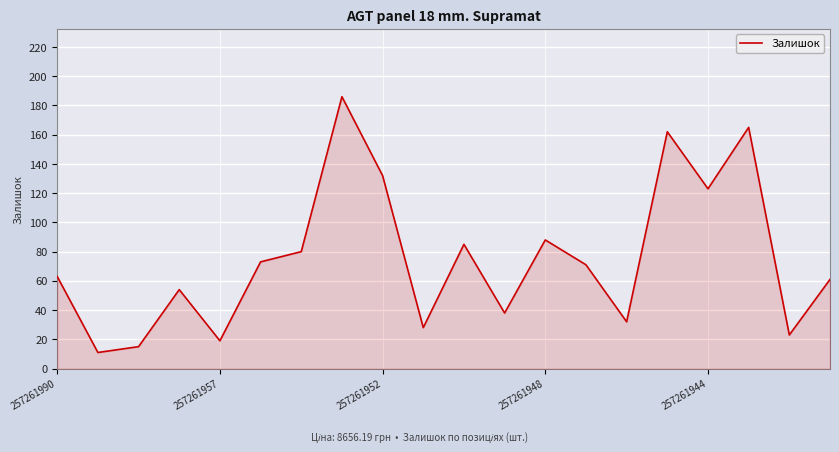

What is the minimum value shown in the chart?

11